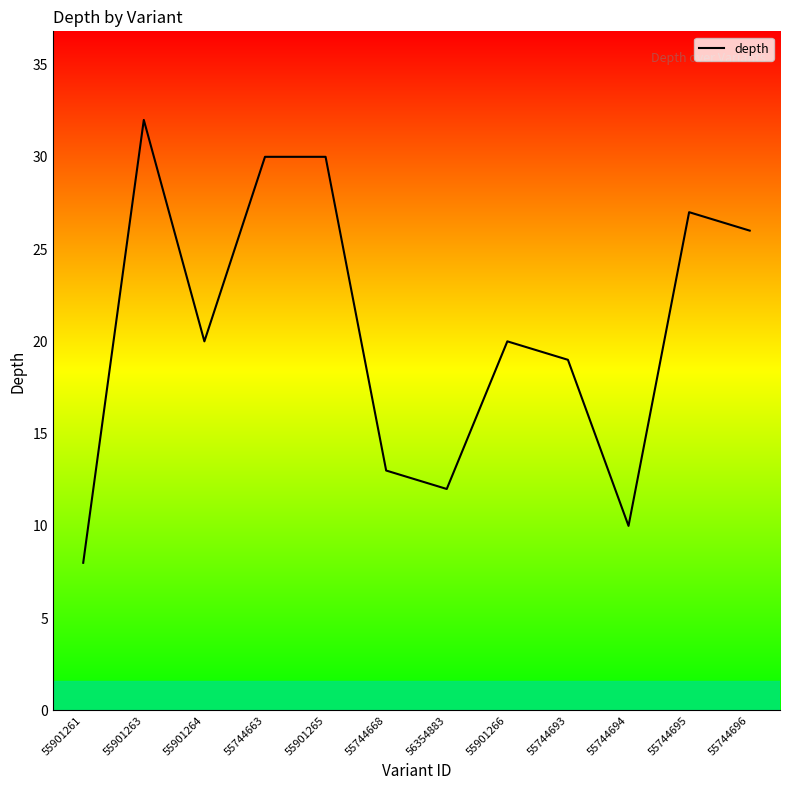

What position from the left is 55901265?

5